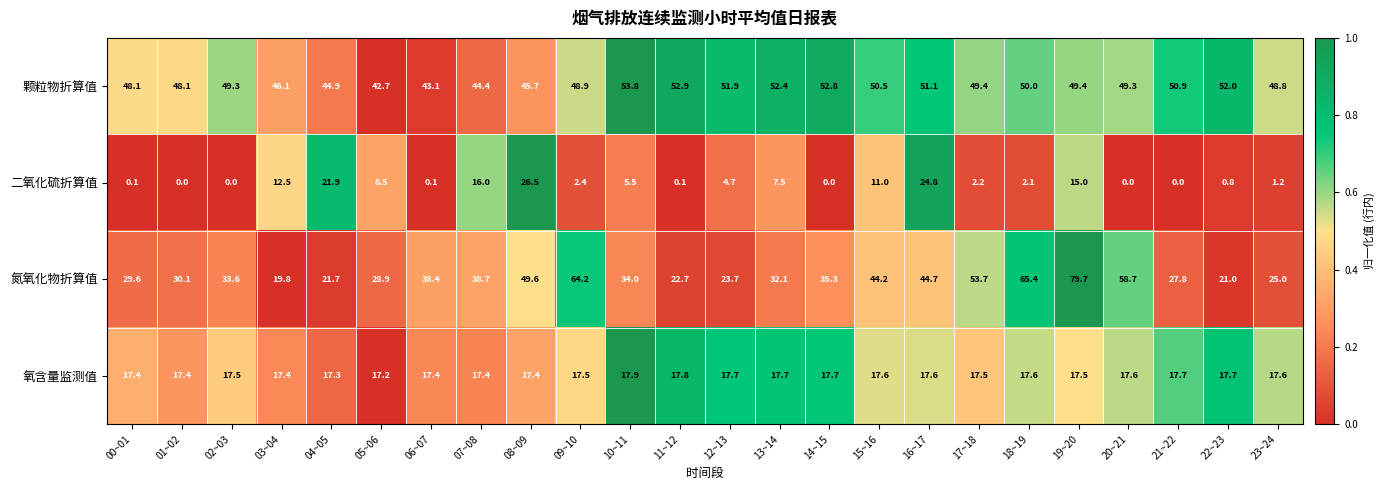

At which label is 氮氧化物折算值 closest to 49?

08~09